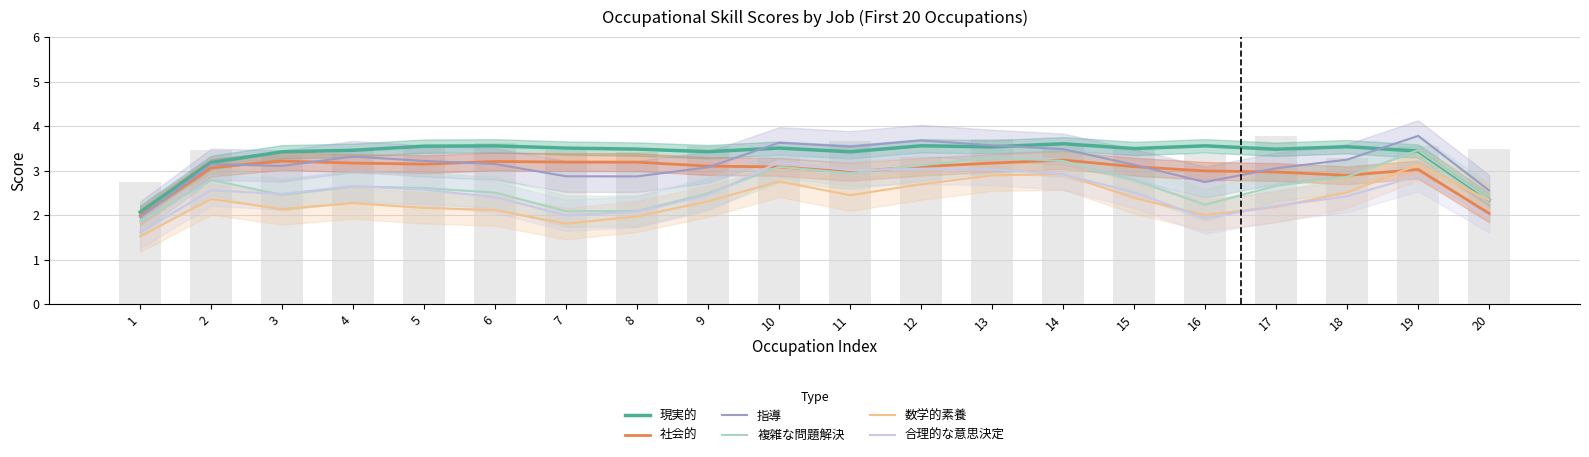

What is the total value across all series at 19?

19.7